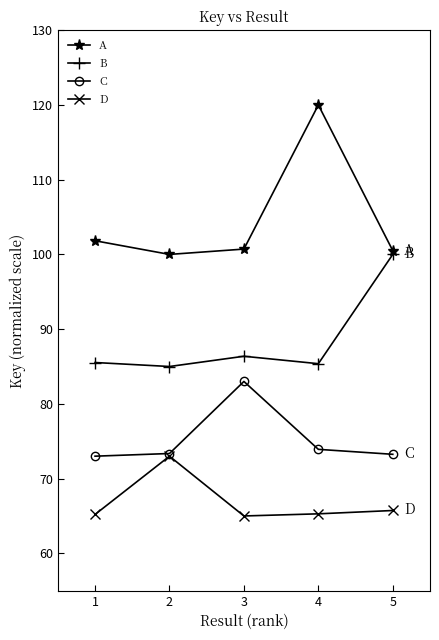

What is the average value of the C series?

75.3